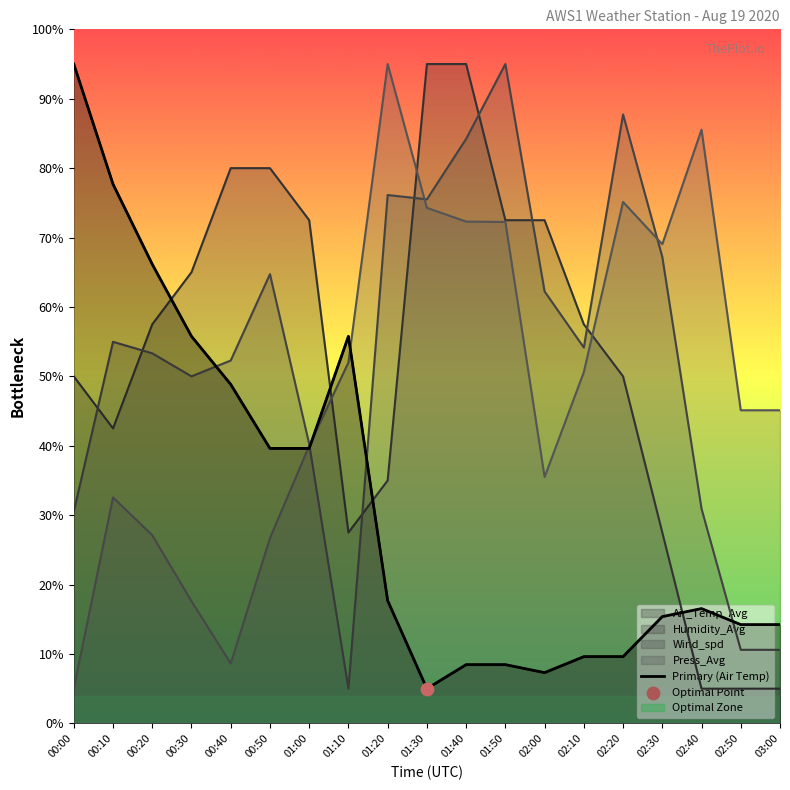

Which has a higher value, 01:20 or 03:00?

01:20